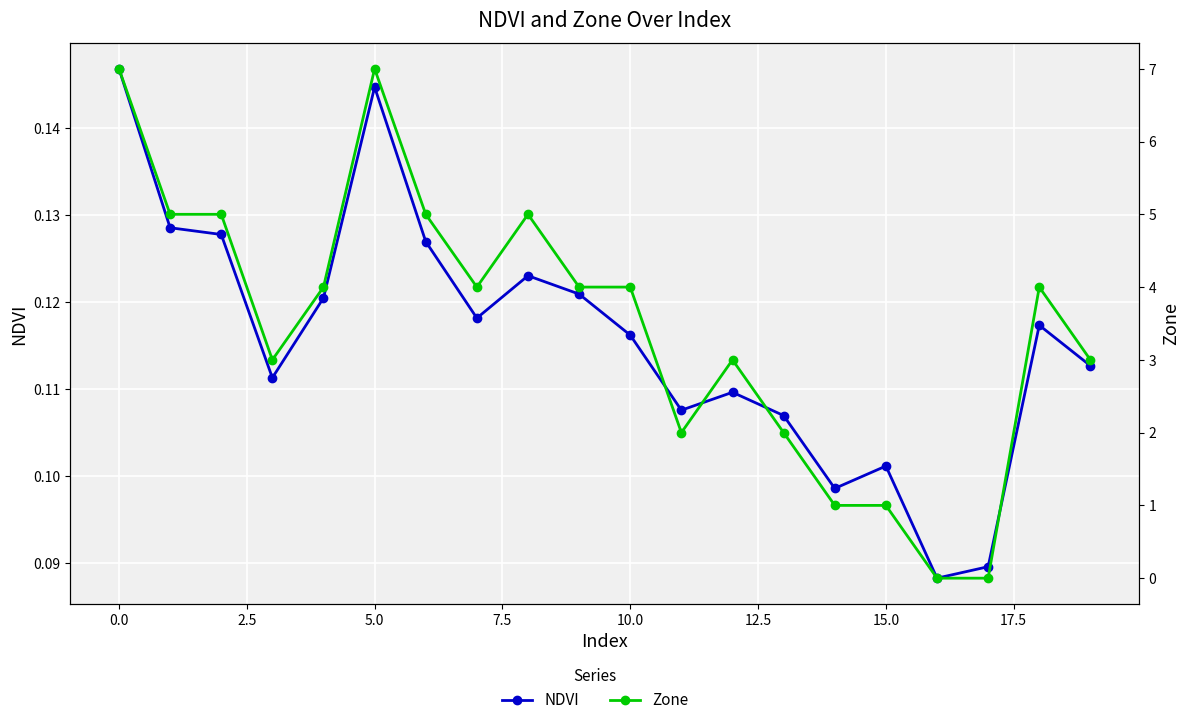

What is the difference between the maximum and minimum values in the Zone series?

7.0